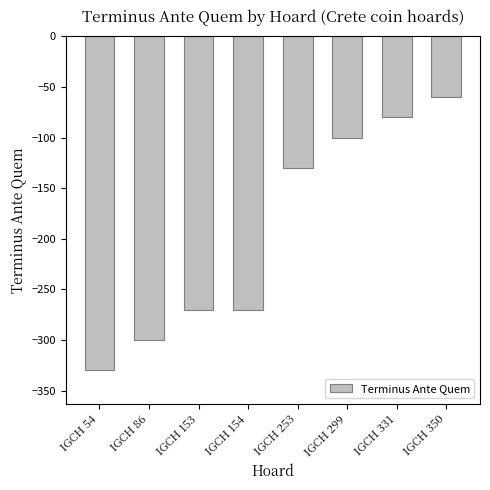

The value at IGCH 153 is -474. True or false?

False